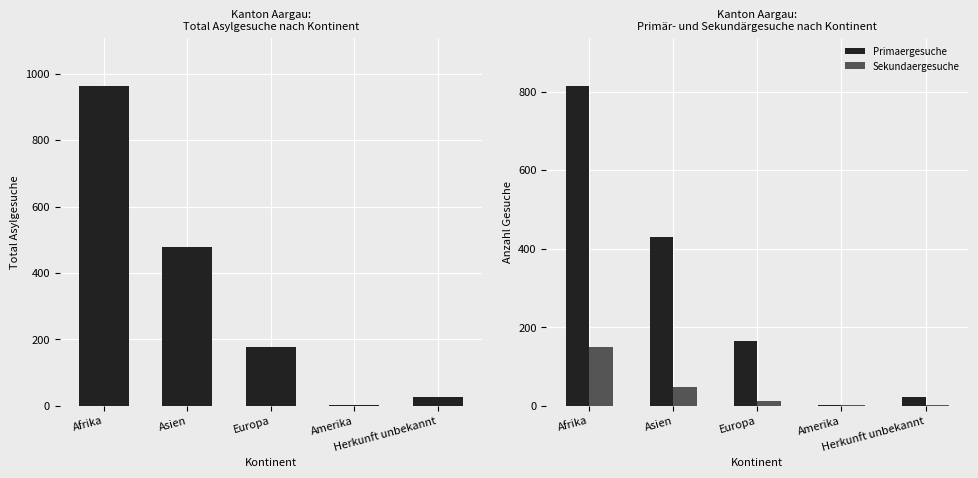

Where is Total Asylgesuche nearest to the value 483?

Asien